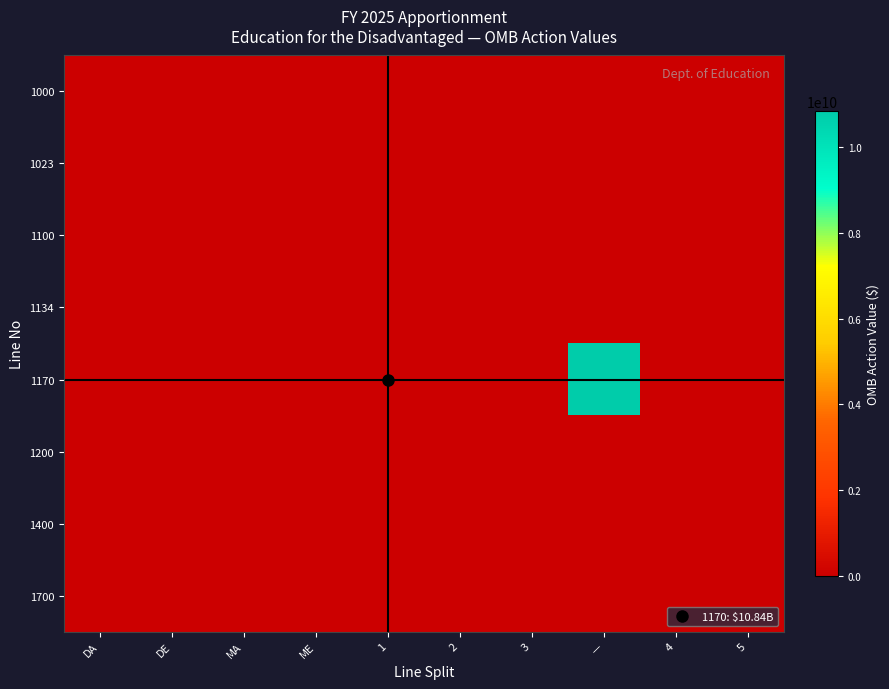

At how many categories does at least one series exceed 5359914693?

1